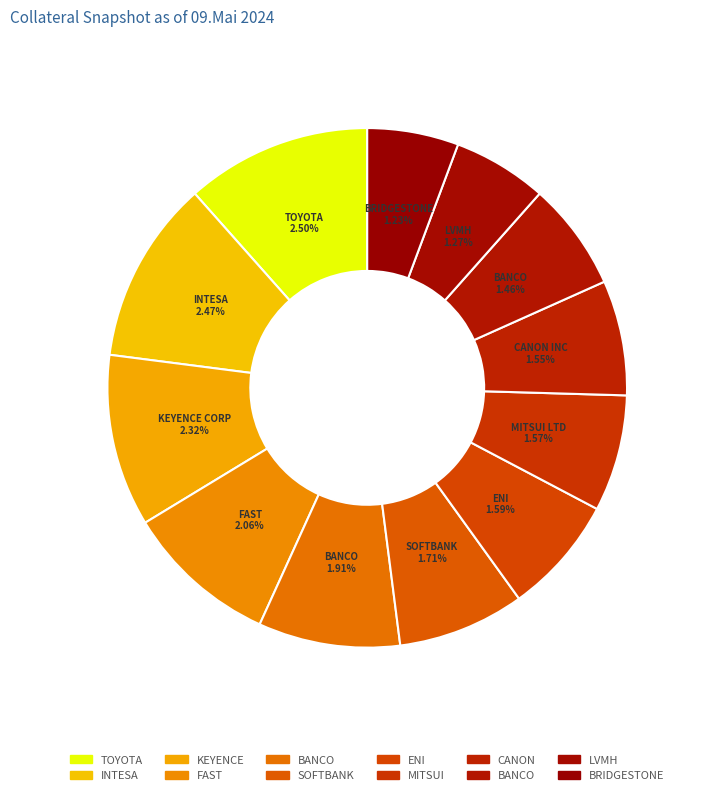

What percentage is NOT represented by ENI?

92.7%